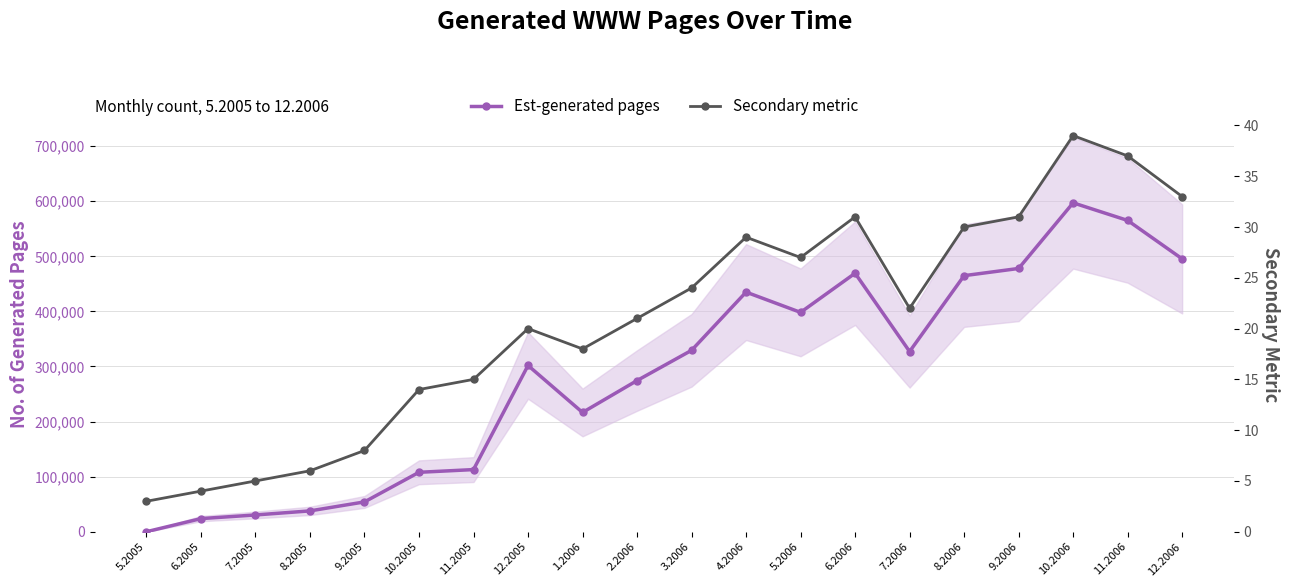

What is the sum of the Secondary metric values at 10.2005 and 8.2006?

44